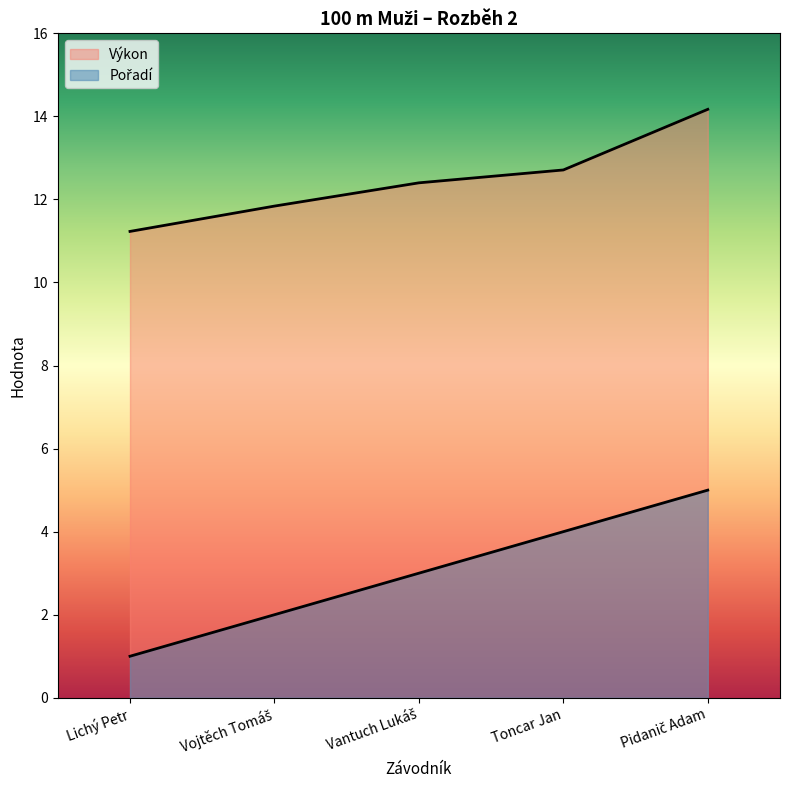

Reading right to left, transcribe all the data shown in this chart.

Pořadí: Pidanič Adam=5.0	Toncar Jan=4.0	Vantuch Lukáš=3.0	Vojtěch Tomáš=2.0	Lichý Petr=1.0
Výkon: Pidanič Adam=14.2	Toncar Jan=12.7	Vantuch Lukáš=12.4	Vojtěch Tomáš=11.8	Lichý Petr=11.2